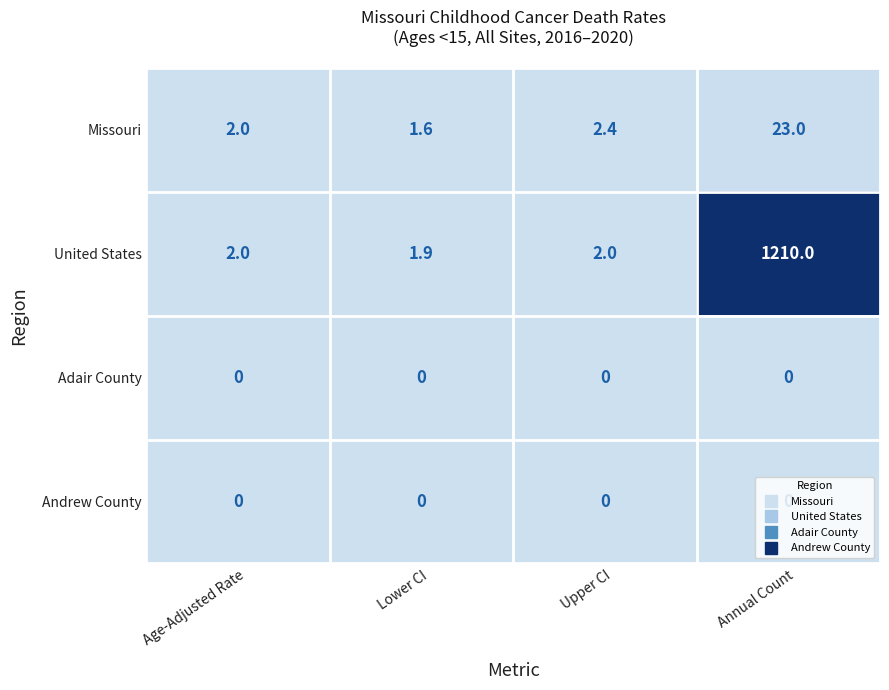

What is the maximum value shown in the chart?

1210.0